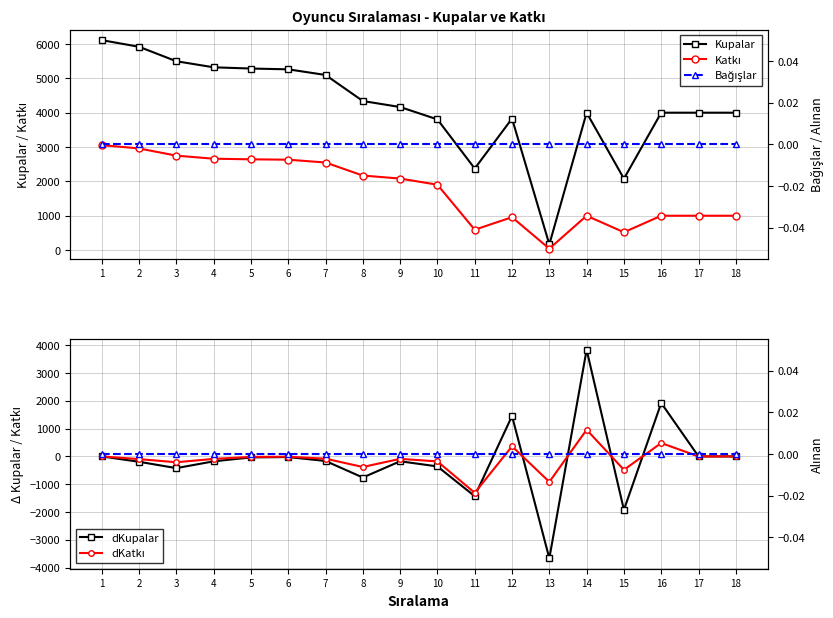

Between which two adjacent categories do dKupalar and Alınan first intersect?

11 and 12